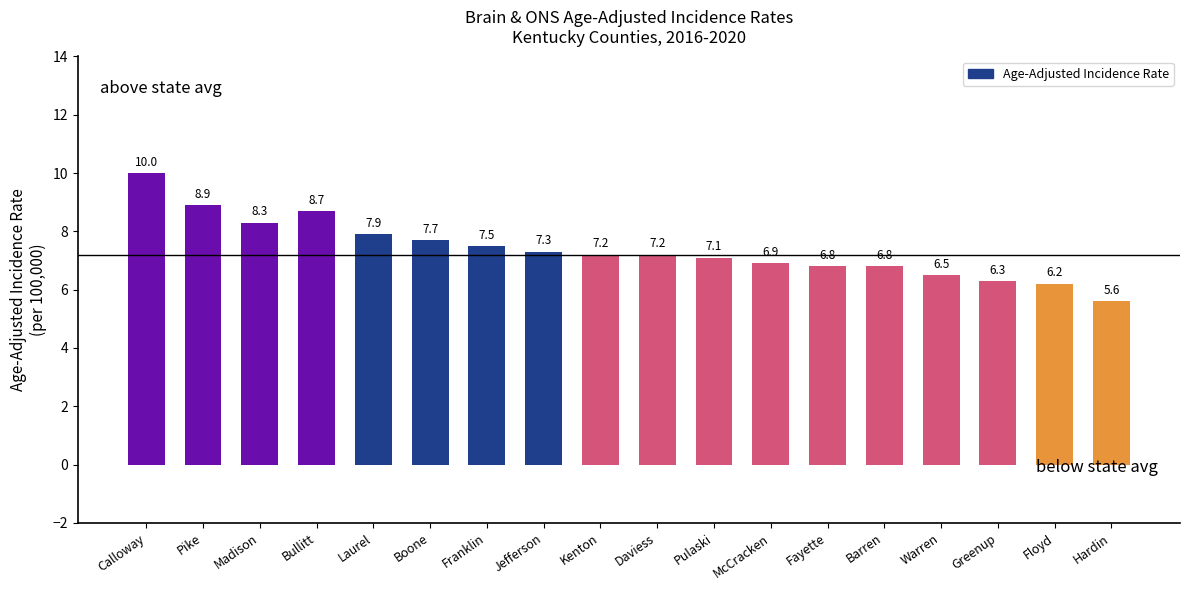

Reading left to right, extract all data points from this chart.

Calloway=10.0	Pike=8.9	Madison=8.3	Bullitt=8.7	Laurel=7.9	Boone=7.7	Franklin=7.5	Jefferson=7.3	Kenton=7.2	Daviess=7.2	Pulaski=7.1	McCracken=6.9	Fayette=6.8	Barren=6.8	Warren=6.5	Greenup=6.3	Floyd=6.2	Hardin=5.6